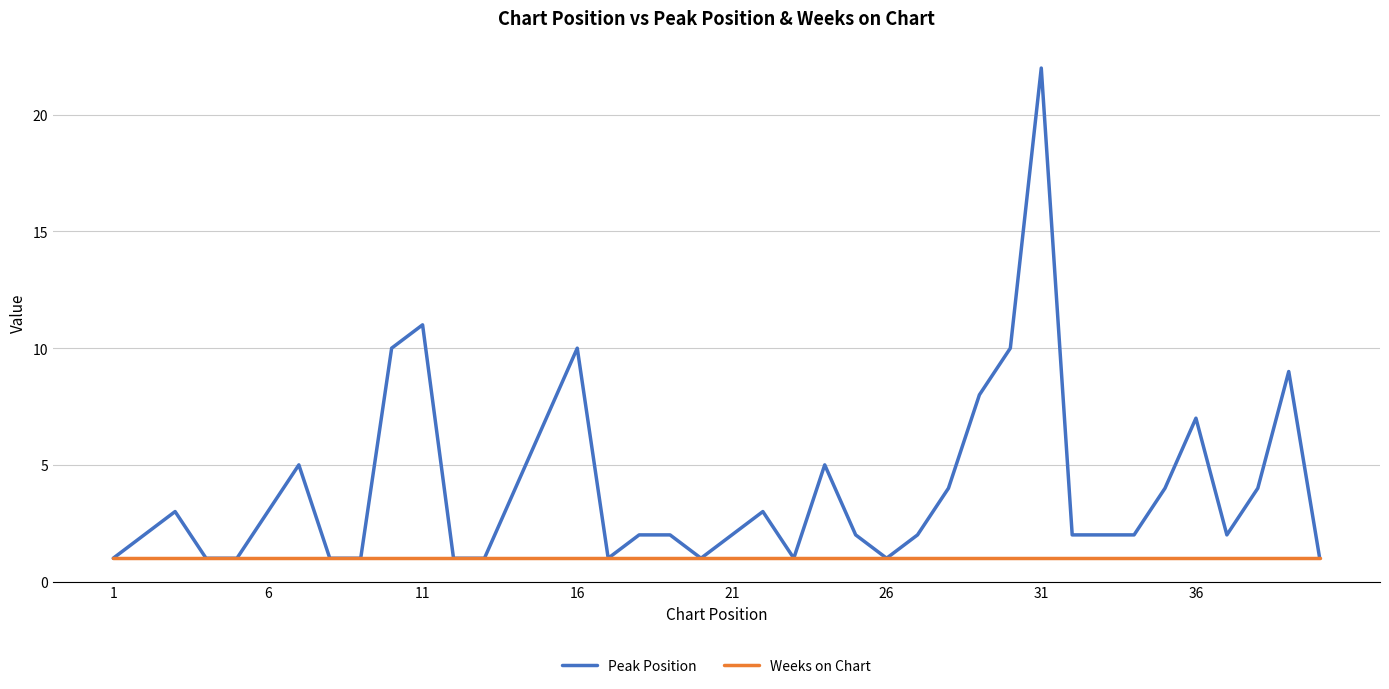

Rank the series by their maximum value, from lowest to highest.

Weeks on Chart, Peak Position